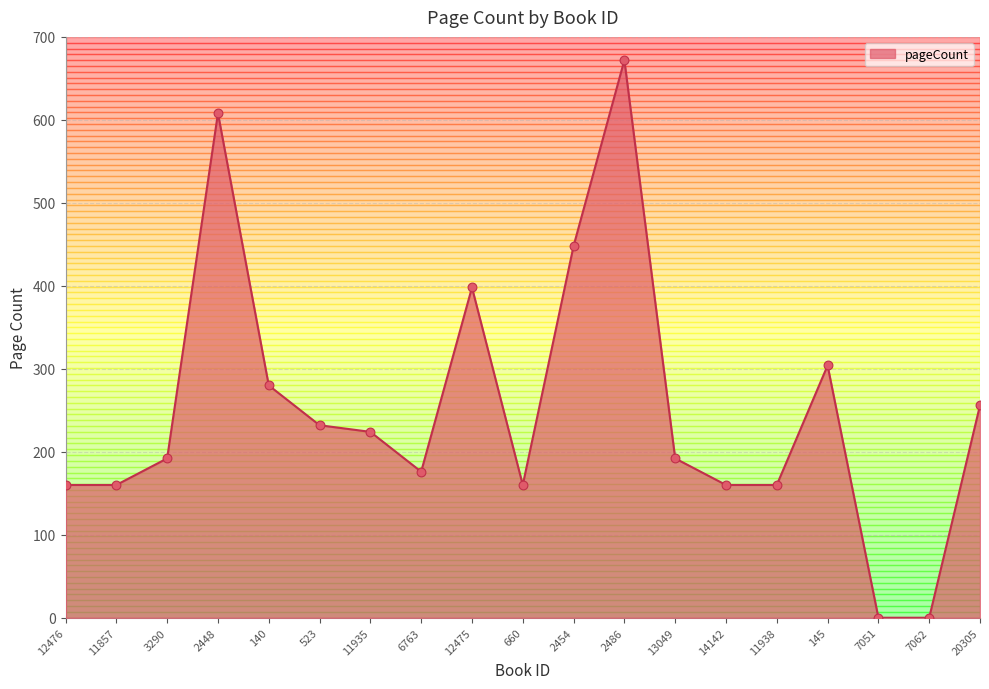

What is the change in value from 660 to 13049?

+32